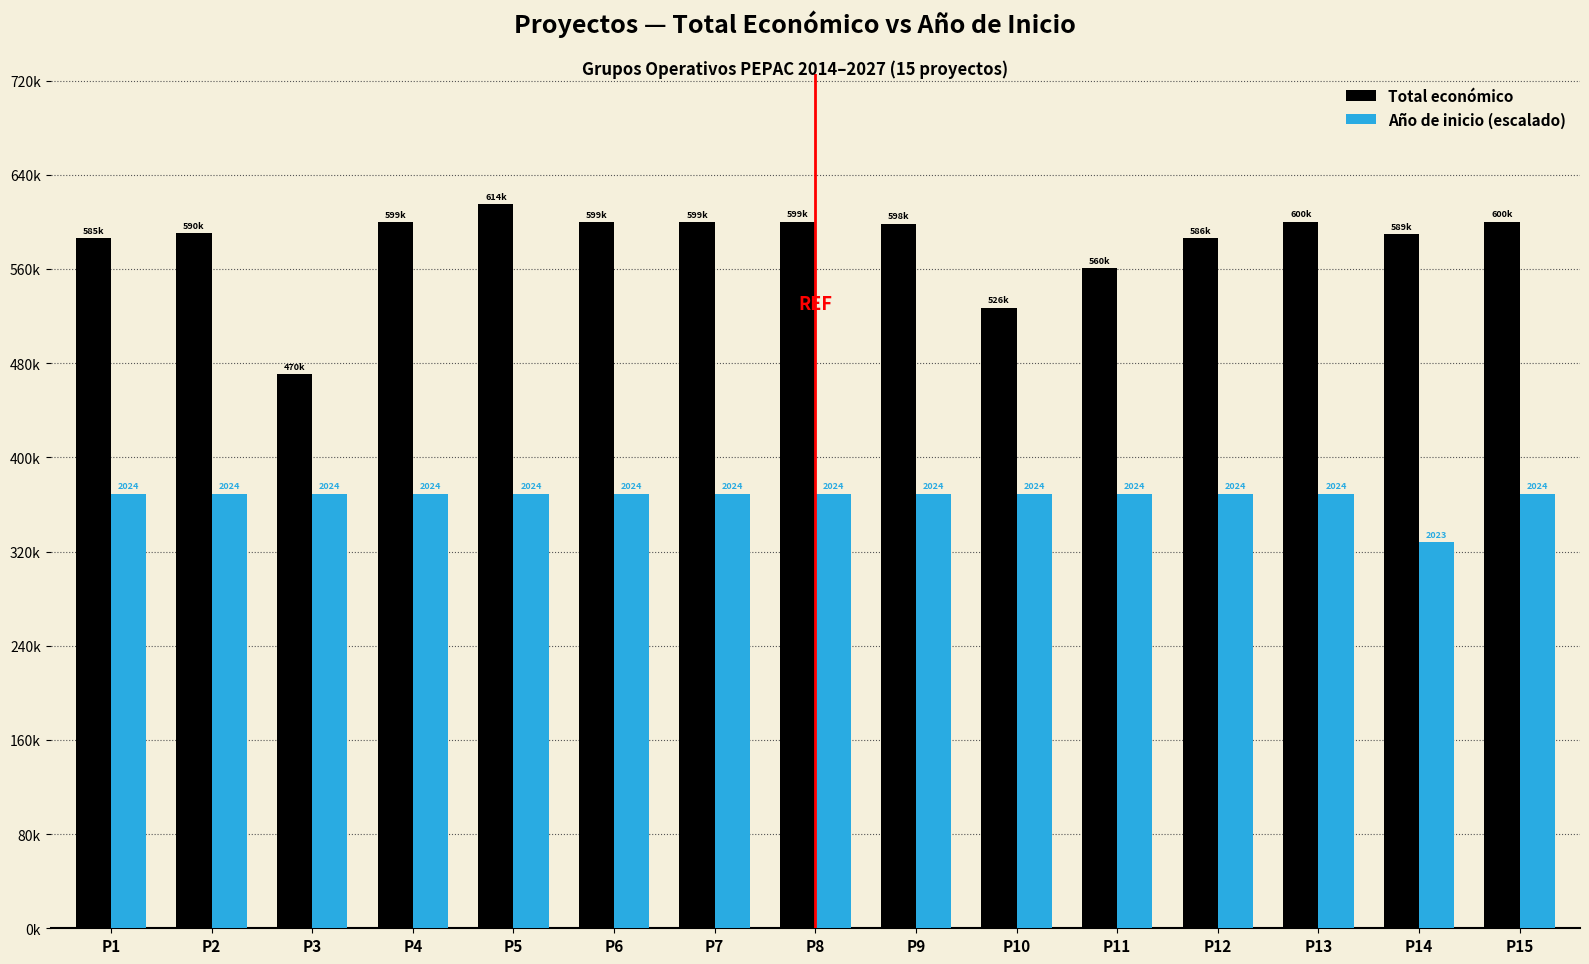

What are all the series names shown in the legend?

Total económico, Año de inicio (escalado)